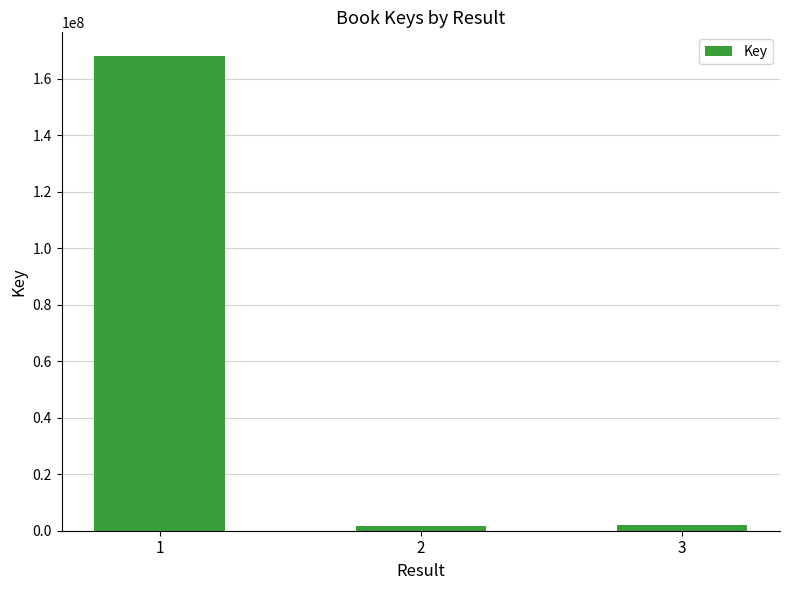

What is the average value?

57250586